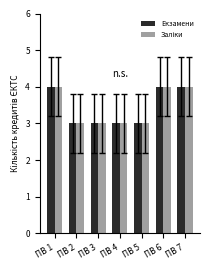

Is it true that Екзамени equals 3 at ПВ 3?

True